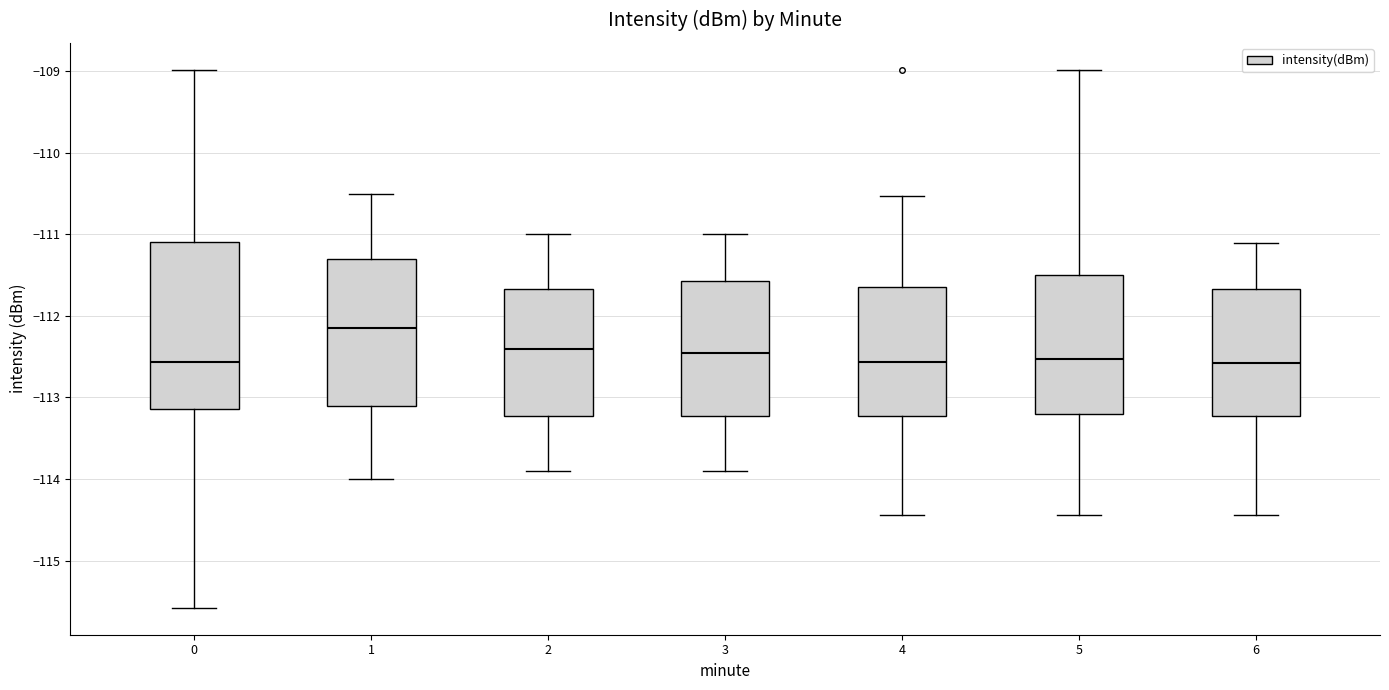

Reading left to right, read every box against the y-axis: the position of its median line, the range the box covers, and the ends of its whiskers. The values are not printed on the chart, so give them approximately, as read against the axis.

0: median -112.6, box -113.1 to -111.1, whiskers -115.6 to -109.0
1: median -112.1, box -113.1 to -111.3, whiskers -114.0 to -110.5
2: median -112.4, box -113.2 to -111.7, whiskers -113.9 to -111.0
3: median -112.4, box -113.2 to -111.6, whiskers -113.9 to -111.0
4: median -112.6, box -113.2 to -111.6, whiskers -114.4 to -110.5
5: median -112.5, box -113.2 to -111.5, whiskers -114.4 to -109.0
6: median -112.6, box -113.2 to -111.7, whiskers -114.4 to -111.1